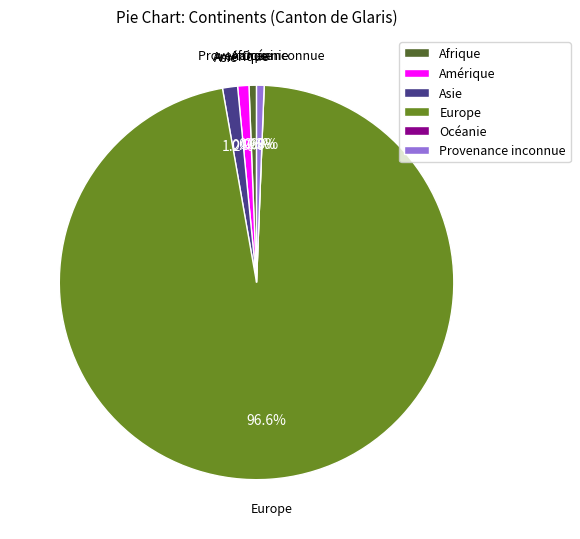

To the nearest percent, what percentage of the pie is Asie?

1%